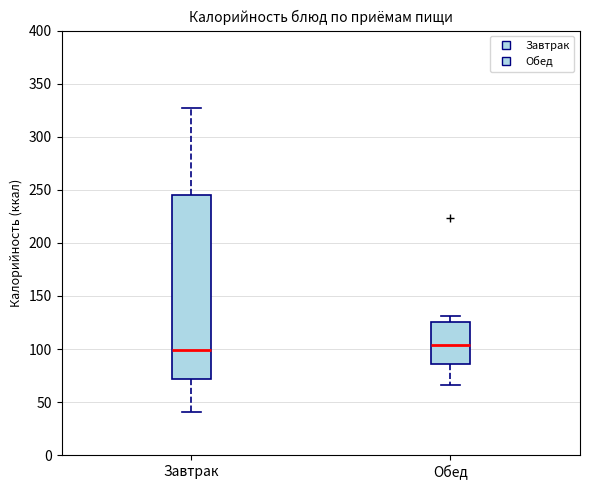

Which box's median line is the lowest?

Завтрак